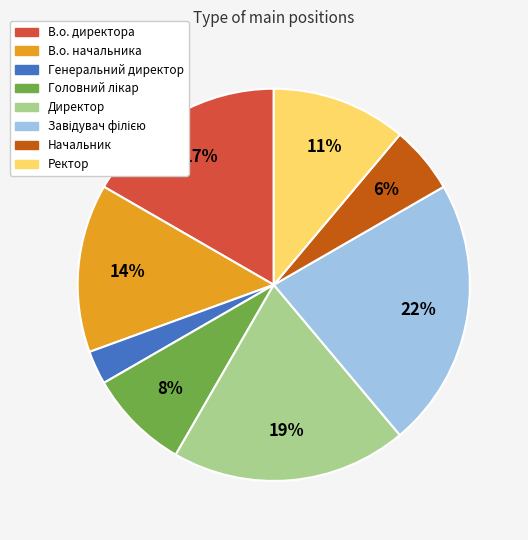

Is the sum of Начальник and Директор greater than half?

No